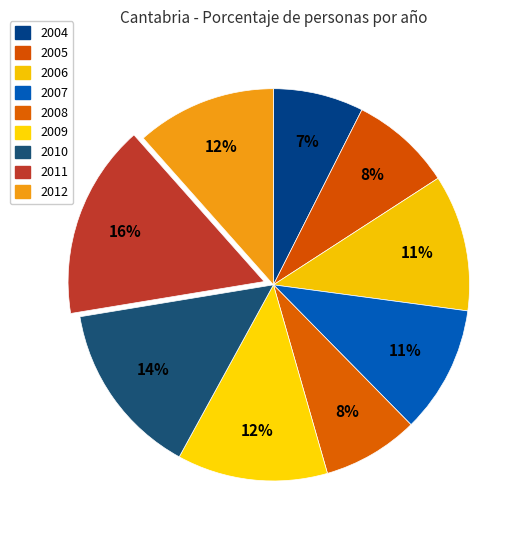

Do 2009 and 2006 together represent more than half of the pie?

No